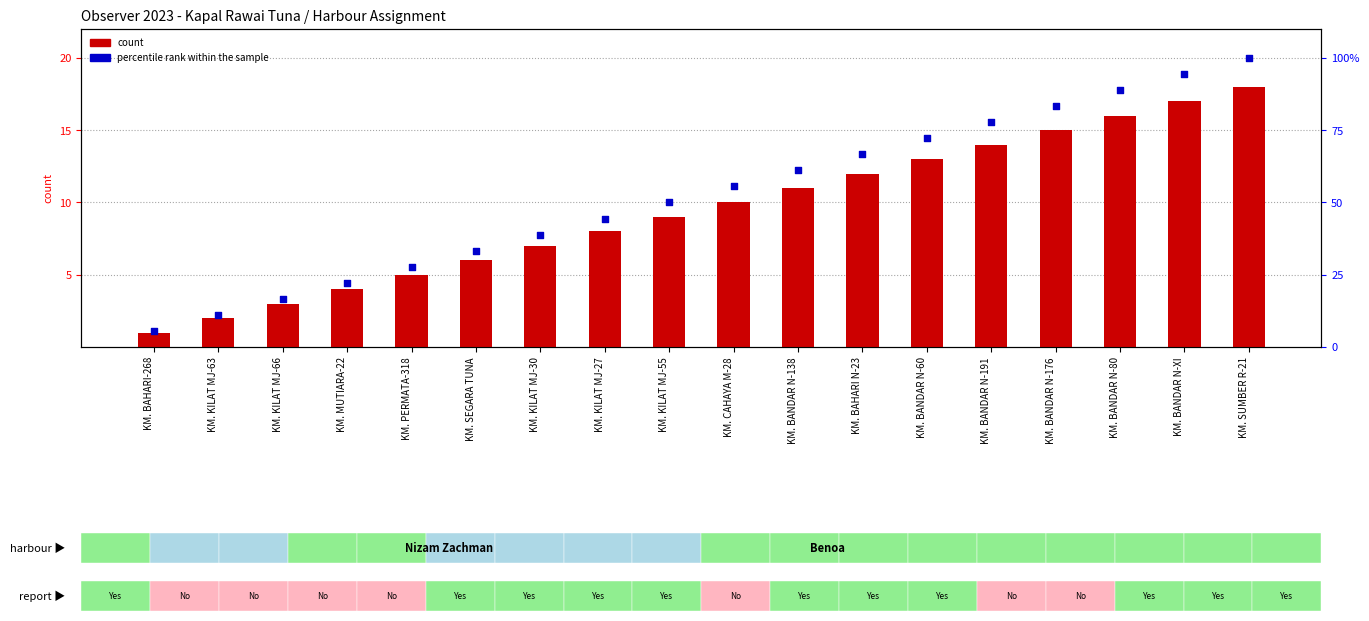

Is the value of count at KM. KILAT MJ-30 greater than the value of percentile rank within the sample at KM. BANDAR N-XI?

No